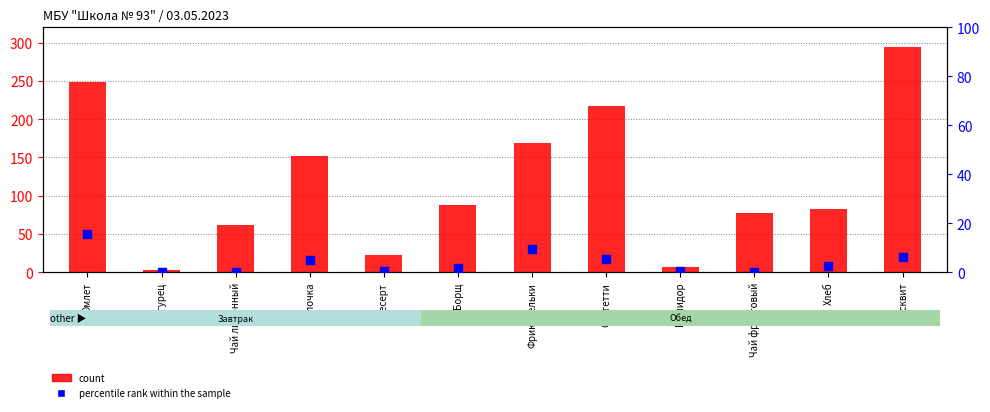

What are all the series names shown in the legend?

count, percentile rank within the sample